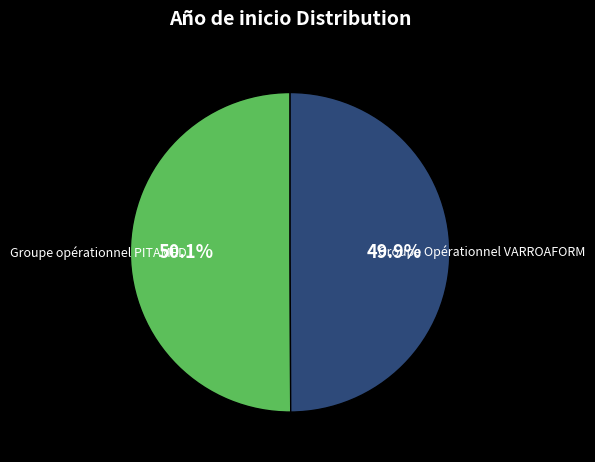

Do Groupe opérationnel PITAMED and Groupe Opérationnel VARROAFORM together represent more than half of the pie?

Yes